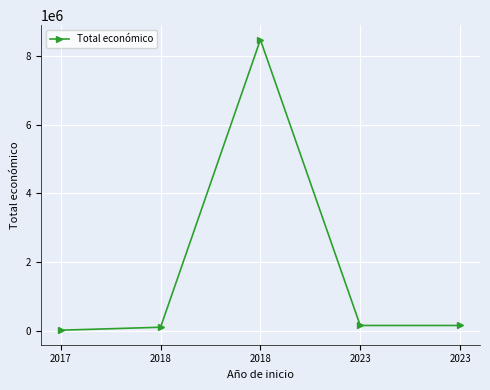

True or false: the data shows 230701 at 2023.

False